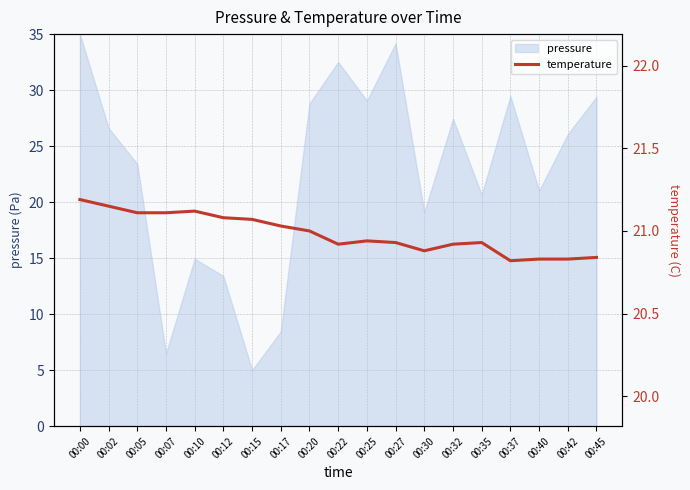

How many lines are shown in the chart?

1